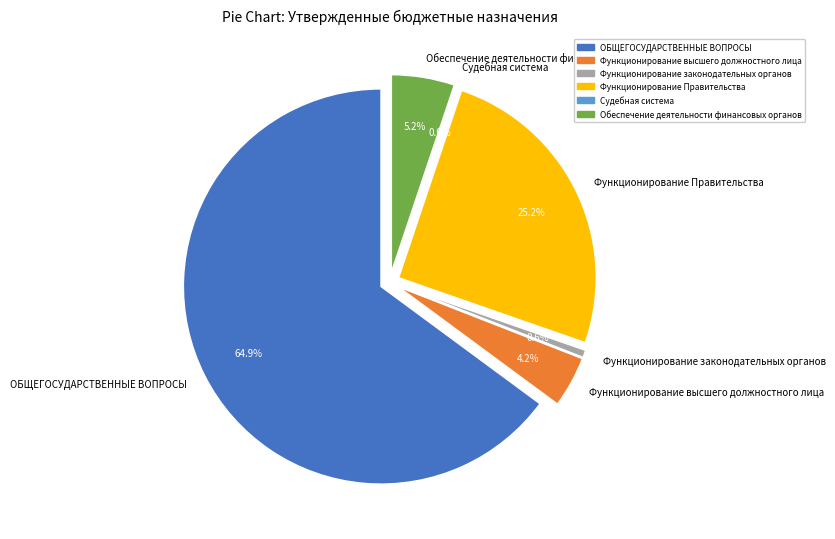

Approximately how many times larger is the value at Функционирование Правительства compared to Функционирование законодательных органов?

42.2